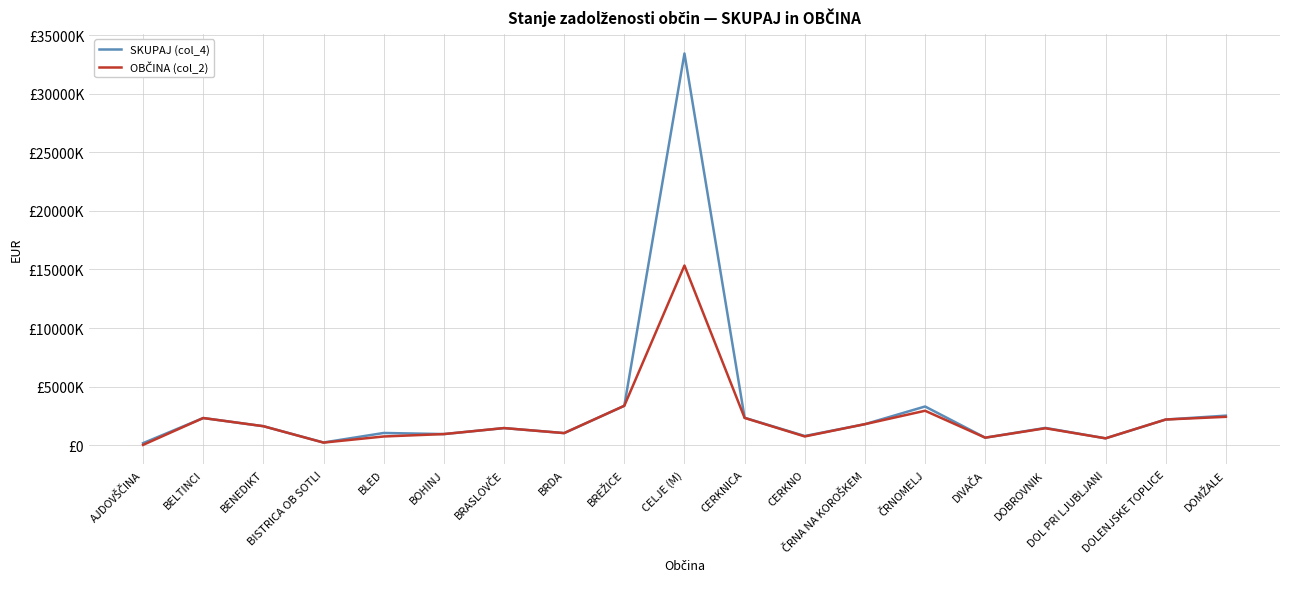

What is the difference between the second highest and minimum values in the OBČINA (col_2) series?

3339527.7